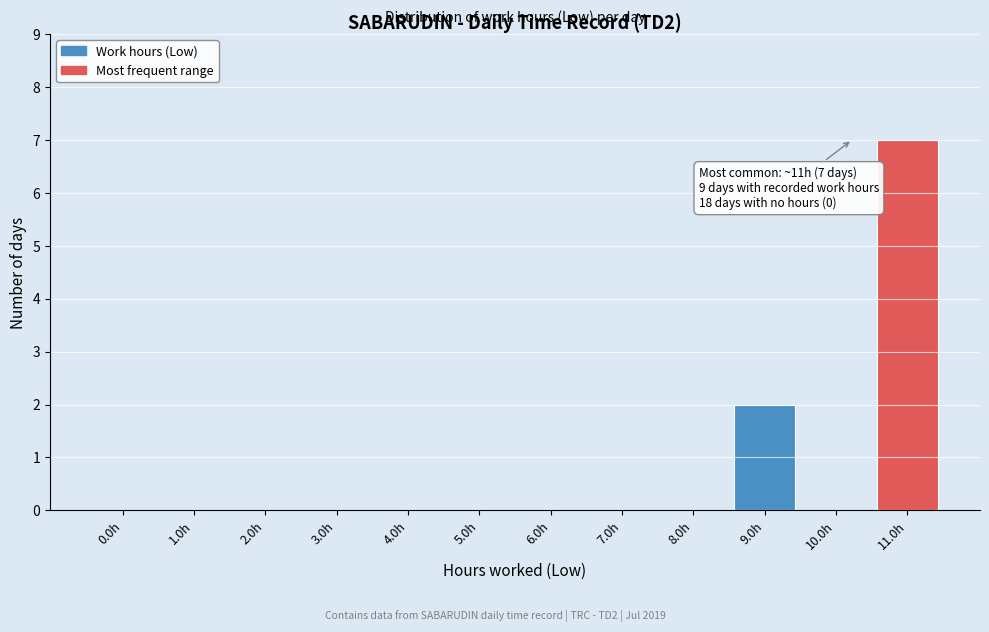

Reading left to right, what are all the values shown in this chart?

0.0h=0	1.0h=0	2.0h=0	3.0h=0	4.0h=0	5.0h=0	6.0h=0	7.0h=0	8.0h=0	9.0h=2	10.0h=0	11.0h=7